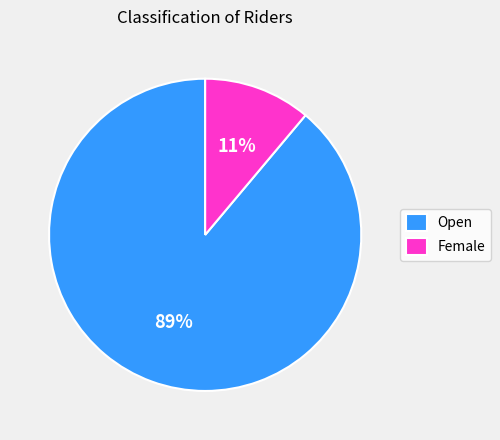

To the nearest percent, what percentage of the pie is Open?

89%